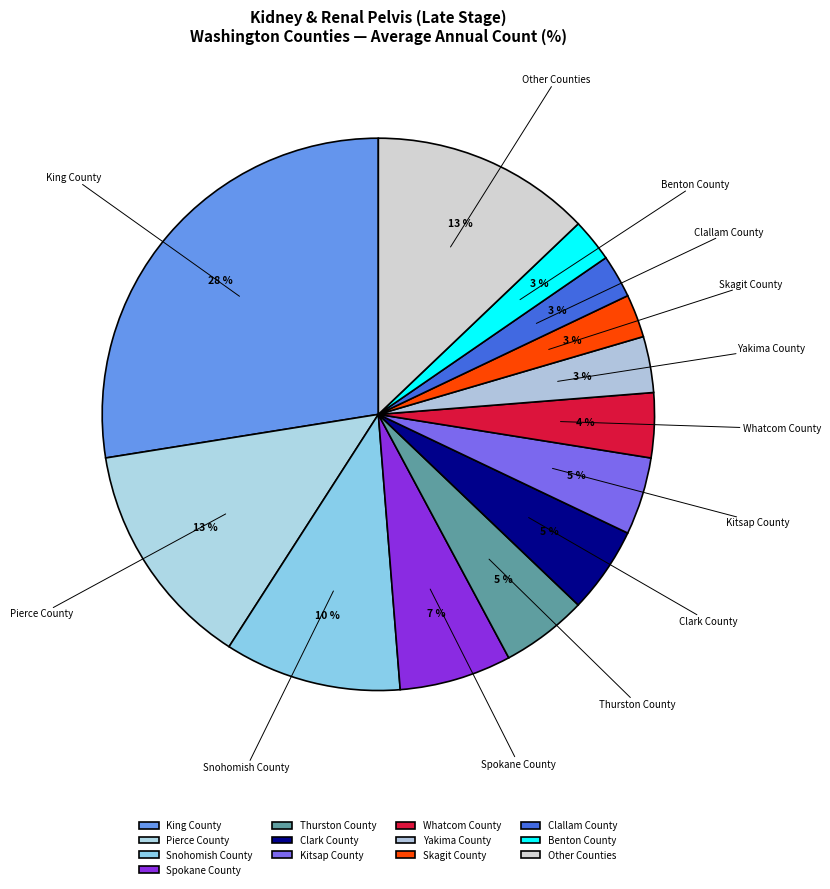

Is the sum of Benton County and Thurston County greater than half?

No